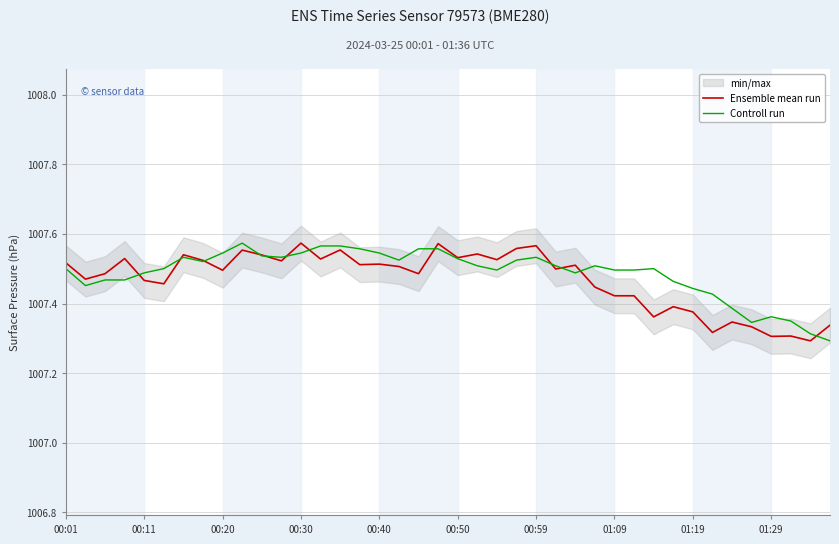

Count the Ensemble mean run values in the range 1007 to 1008.

40